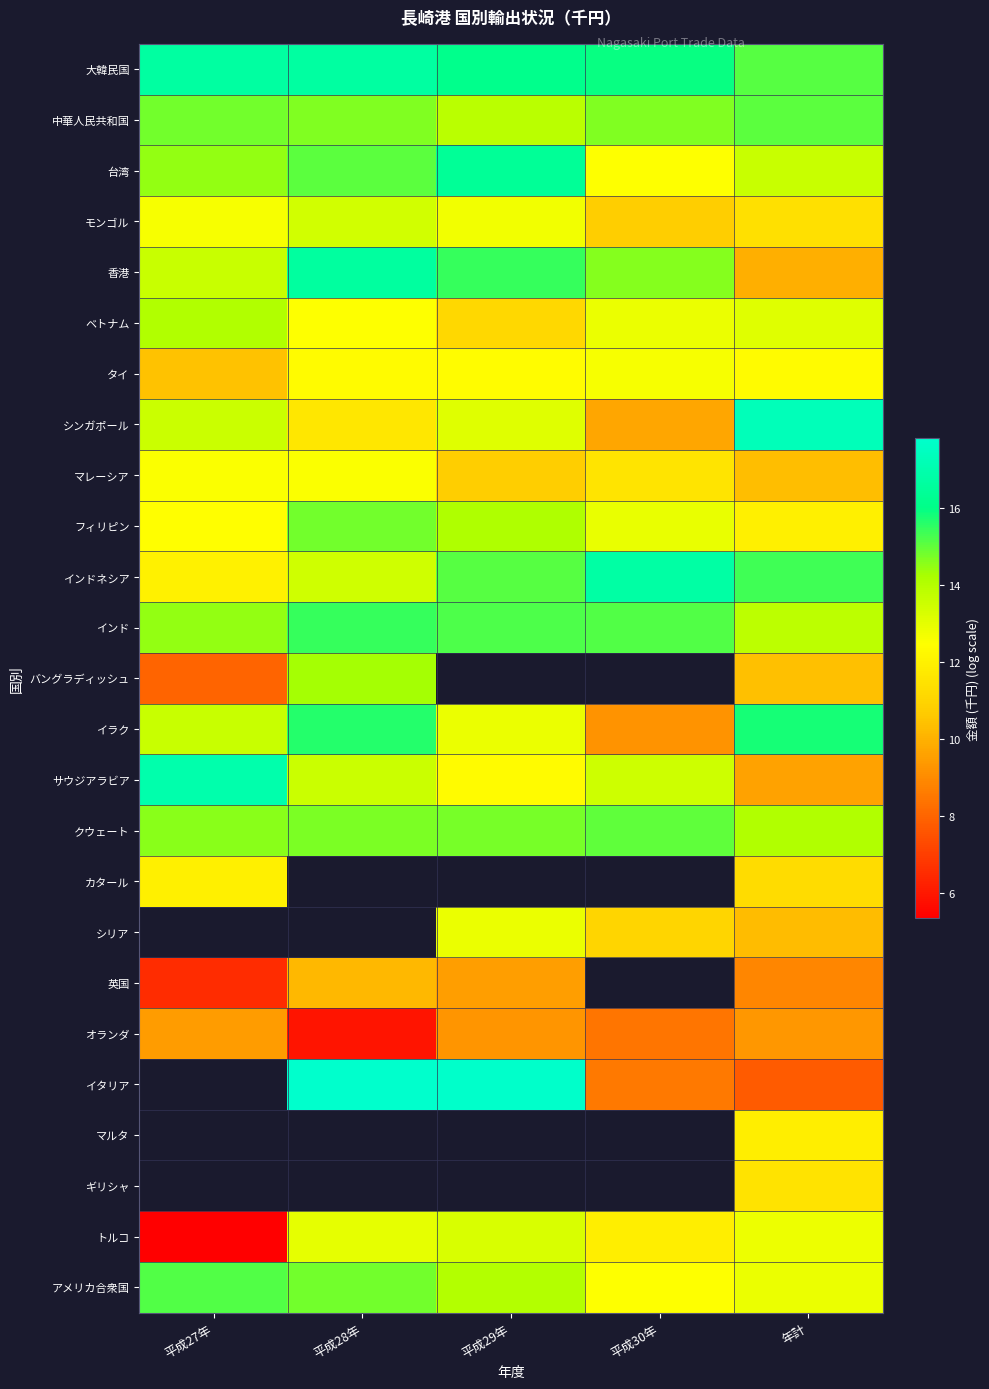

Read the 大韓民国 value at 平成27年.

16.7